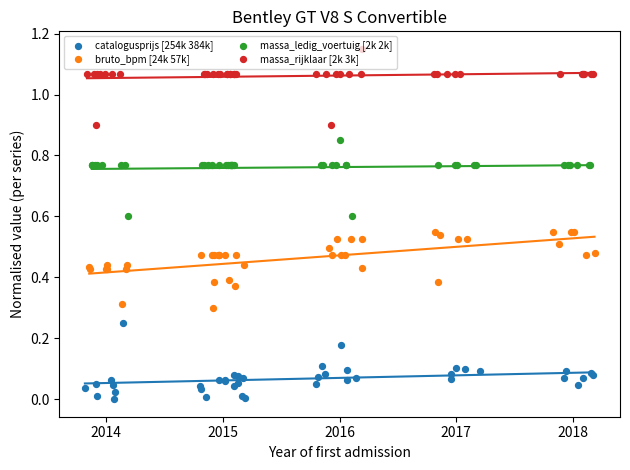

Is the value of catalogusprijs [254k 384k] at 39 greater than the value of massa_ledig_voertuig [2k 2k] at 37?

No